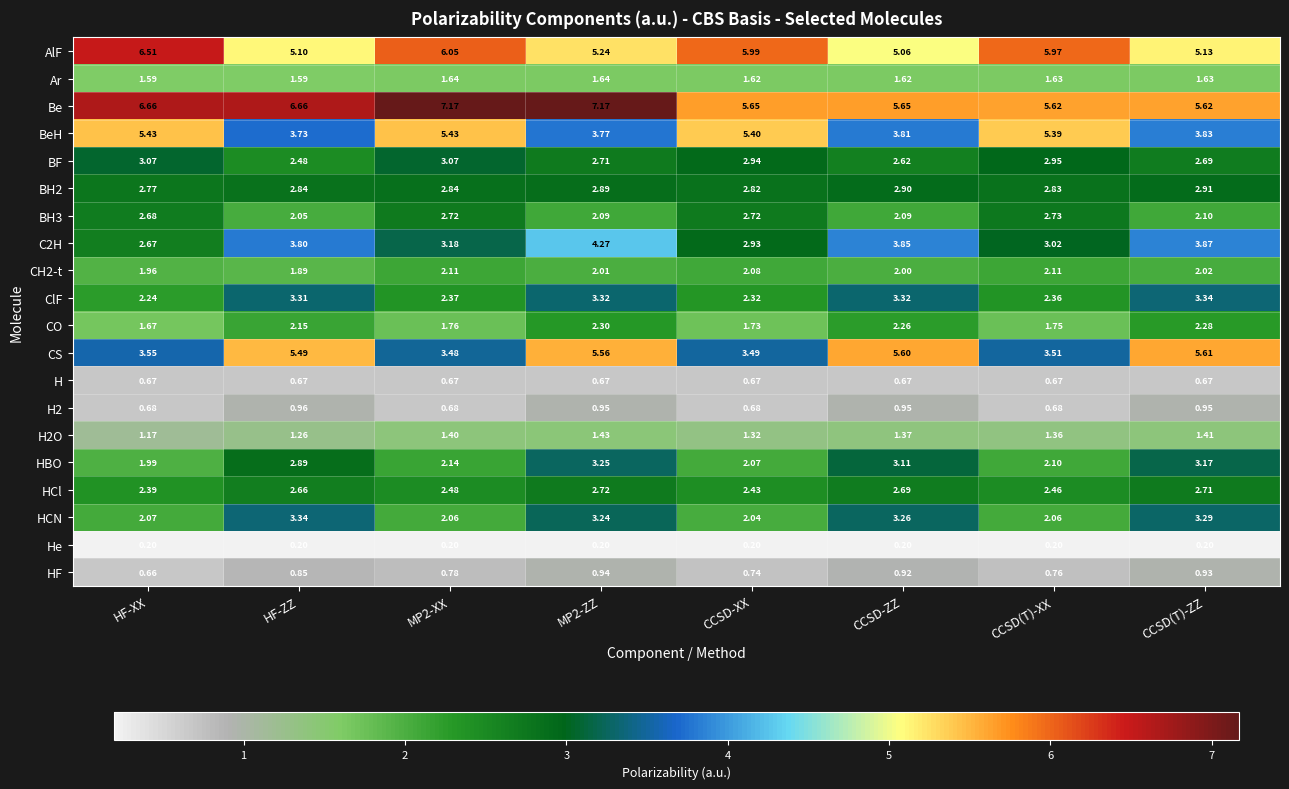

At which label is BH3 closest to 2?

HF-ZZ